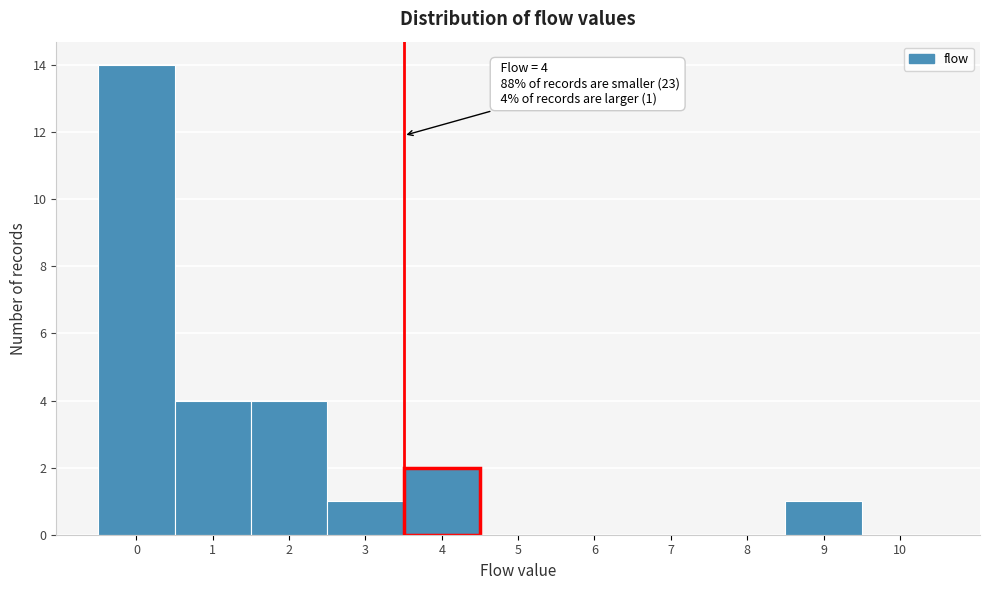

Reading left to right, extract all data points from this chart.

0=14	1=4	2=4	3=1	4=2	5=0	6=0	7=0	8=0	9=1	10=0